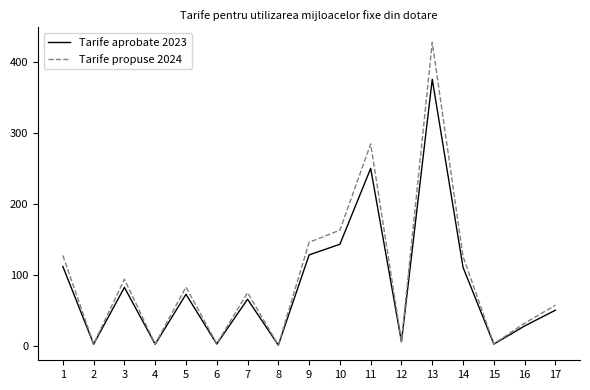

What is the lowest value of the Tarife propuse 2024 series?

1.6